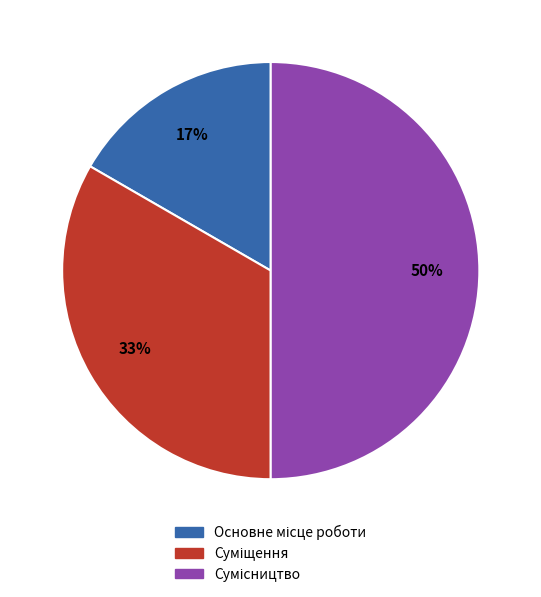

To the nearest percent, what is the difference between the largest and smallest slice percentages?

33%